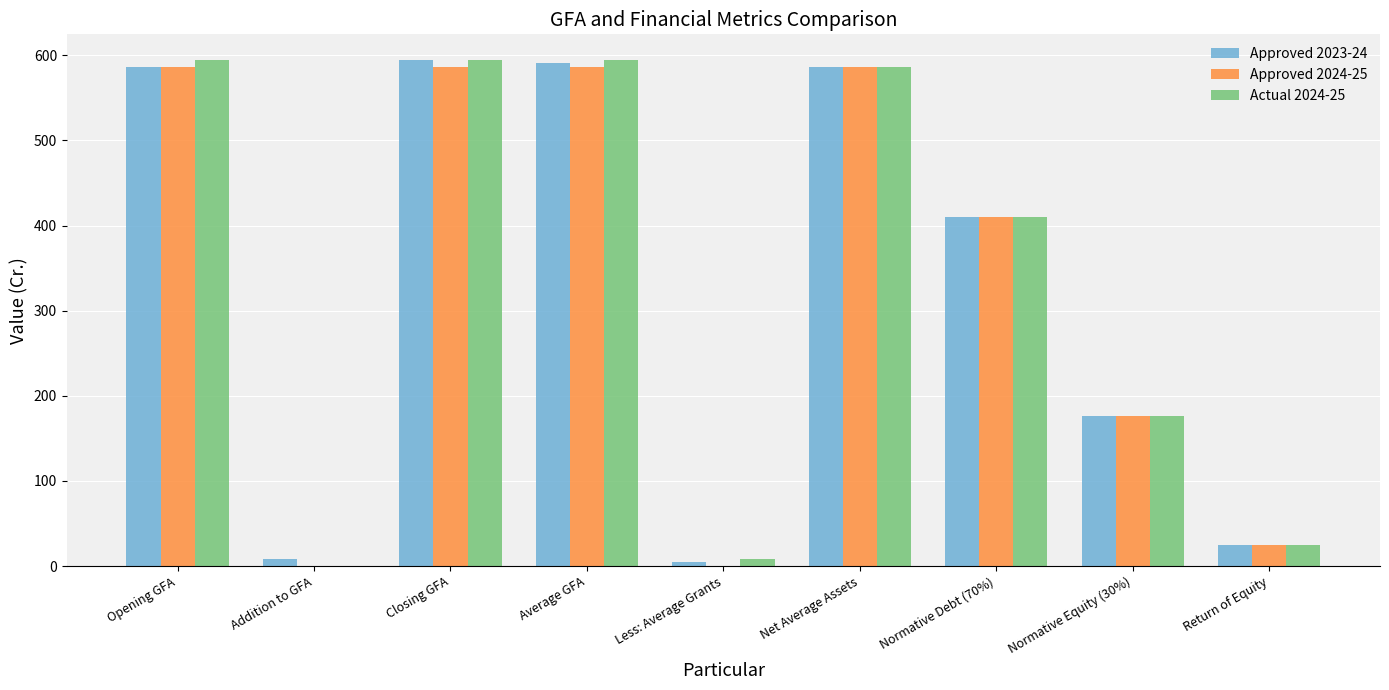

Reading right to left, list all the values displayed in this chart.

Approved 2023-24: 24.6	175.8	410.3	586.1	4.3	590.4	594.8	8.7	586.1
Approved 2024-25: 24.6	175.8	410.2	586.1	0.0	586.1	586.1	0.0	586.1
Actual 2024-25: 24.6	175.8	410.3	586.1	8.7	594.8	594.8	0.1	594.8